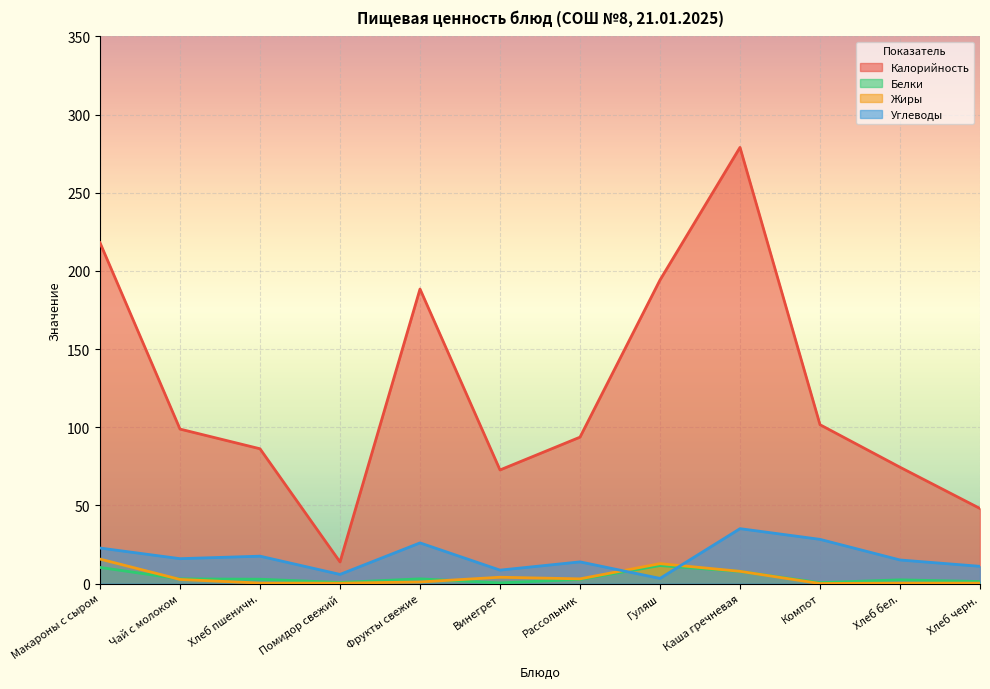

Reading left to right, what are all the values shown in this chart?

Калорийность: 218.0	98.8	86.2	13.8	188.4	72.7	93.6	194.2	279.0	101.6	74.4	48.0
Белки: 10.3	3.0	2.8	0.7	3.0	0.4	2.6	11.5	7.7	0.5	2.4	1.3
Жиры: 15.6	2.6	0.3	0.2	1.0	4.0	3.0	12.7	7.8	0.0	0.3	0.2
Углеводы: 22.7	15.9	17.5	5.8	26.0	8.6	13.8	3.3	35.1	28.3	15.1	11.0